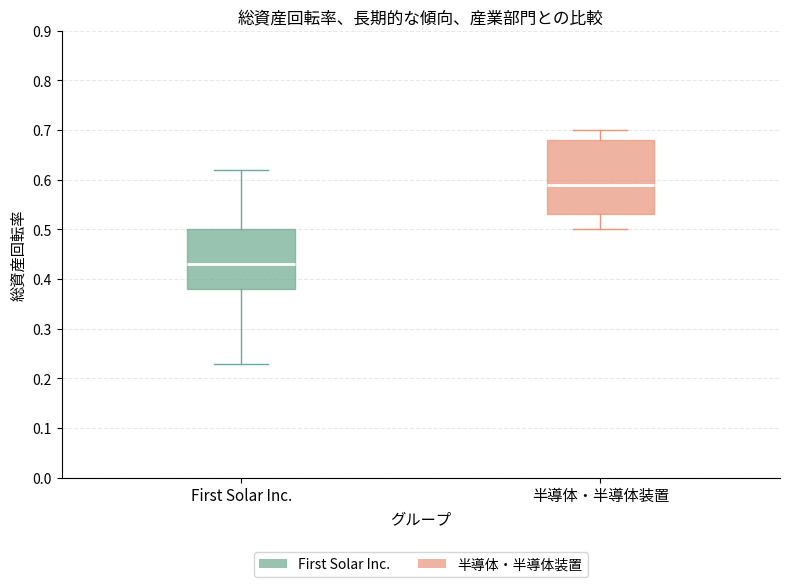

Reading left to right, transcribe this box plot: for each box, give where its median line is, the range the box spans, and where its two whiskers end, as read against the y-axis. The values are not printed on the chart, so give them approximately, as read against the axis.

First Solar Inc.: median 0.43, box 0.38 to 0.50, whiskers 0.23 to 0.62
半導体・半導体装置: median 0.59, box 0.53 to 0.68, whiskers 0.50 to 0.70